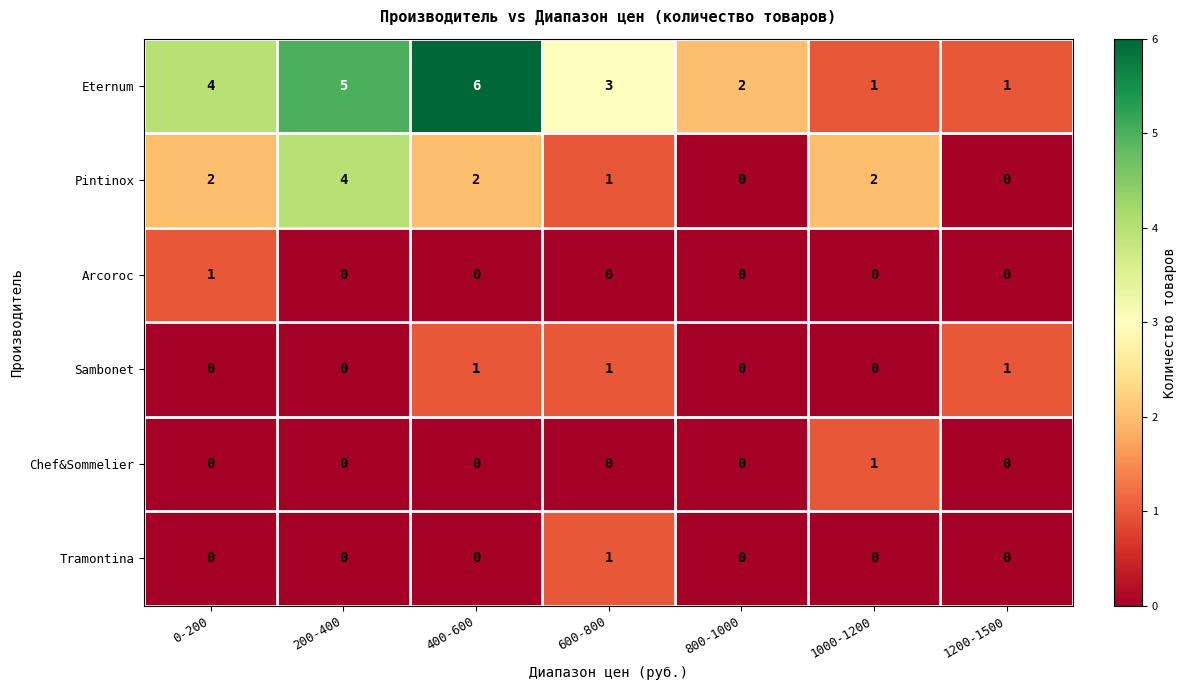

How many positive values does the Arcoroc series have?

1